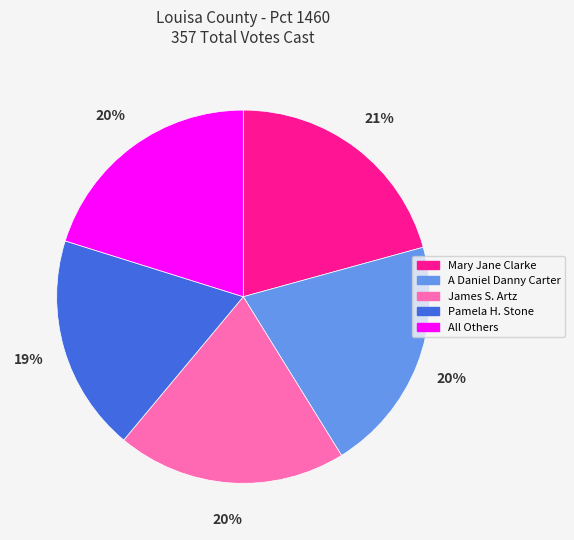

To the nearest percent, what portion does A Daniel Danny Carter represent?

20%